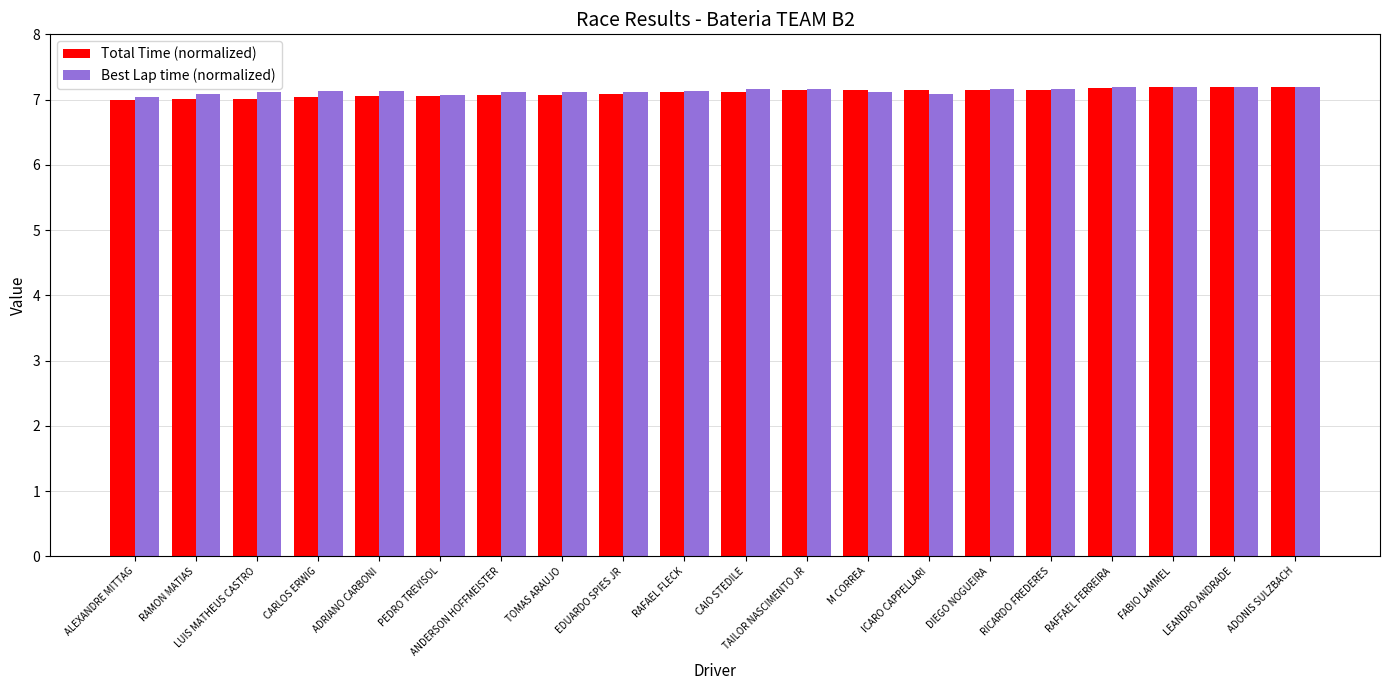

What is the difference between the maximum and second lowest values in the Total Time (normalized) series?

0.2